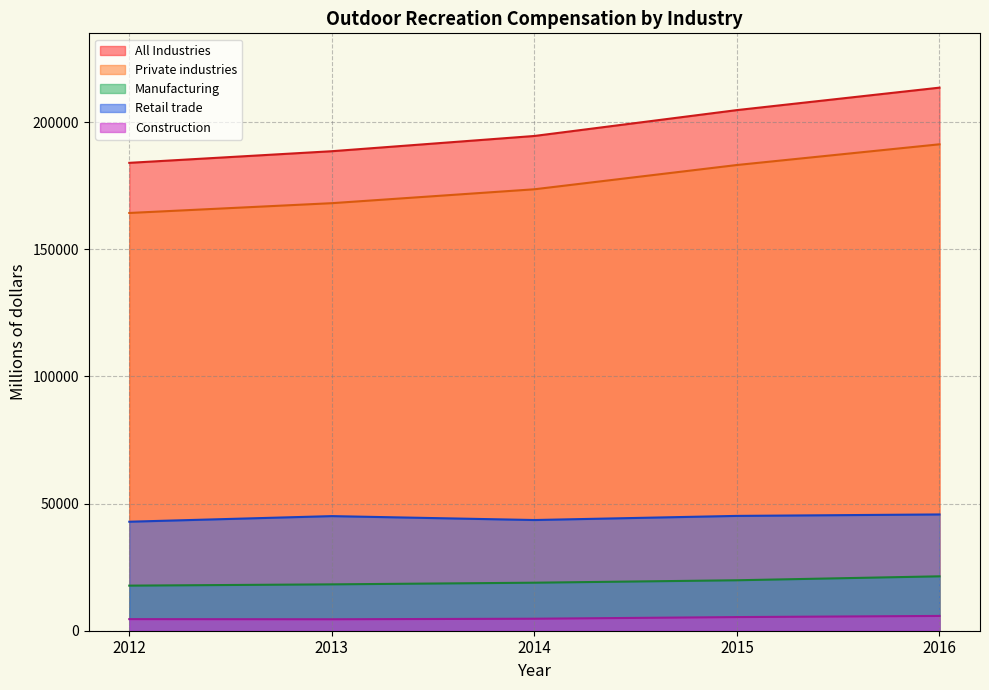

True or false: Retail trade and All Industries intersect in this chart.

False